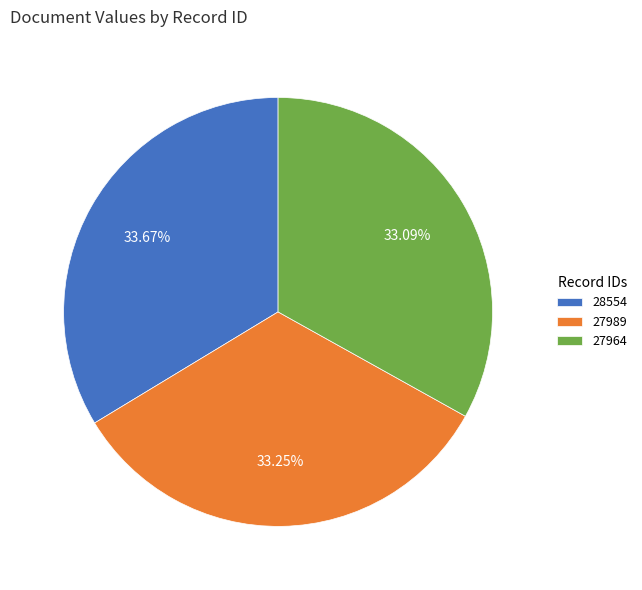

Is it true that 27964 is 33% of the pie?

True